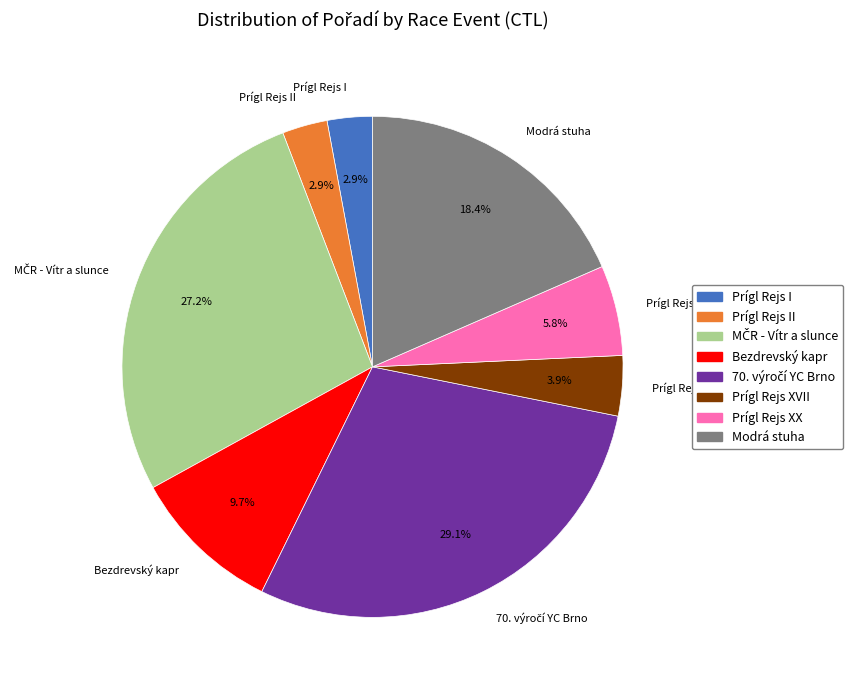

What percentage is NOT represented by Prígl Rejs II?

97.1%